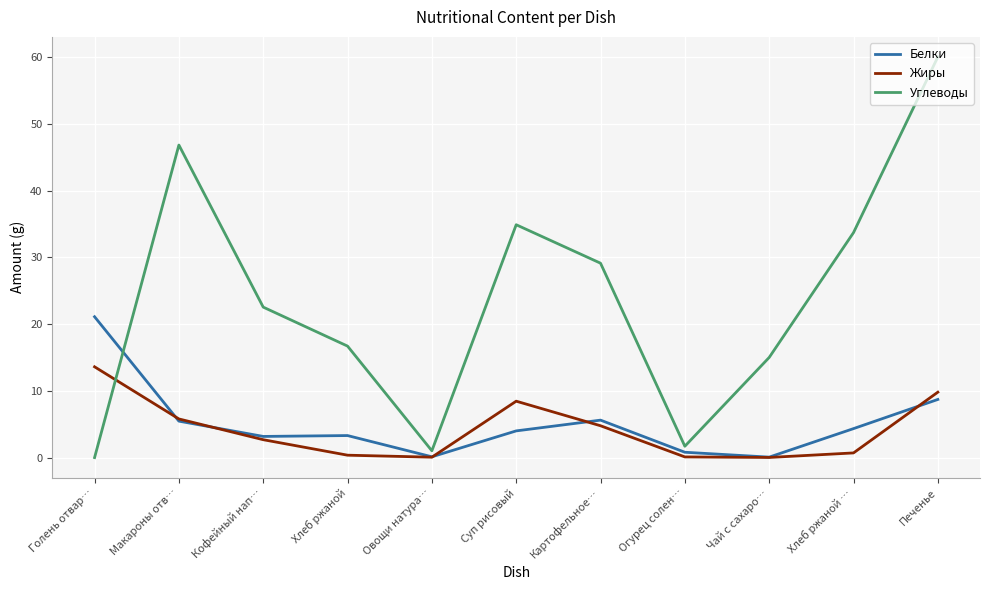

How many interior local peaks does the Углеводы series have?

2